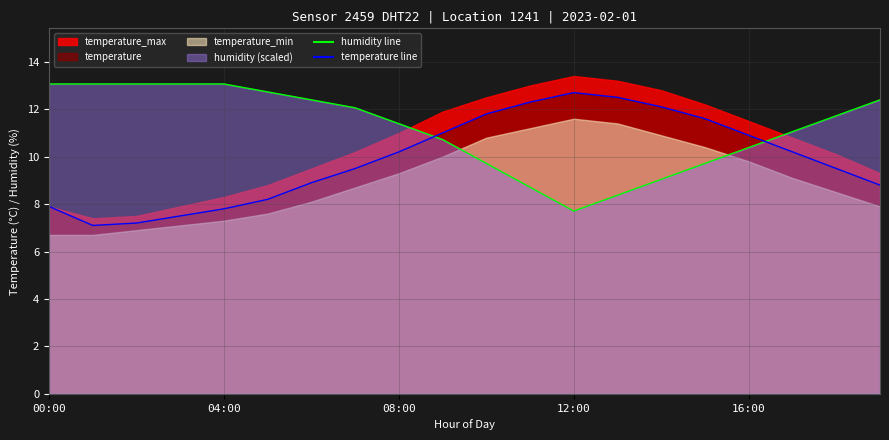

Which series has the largest total across all categories?

humidity